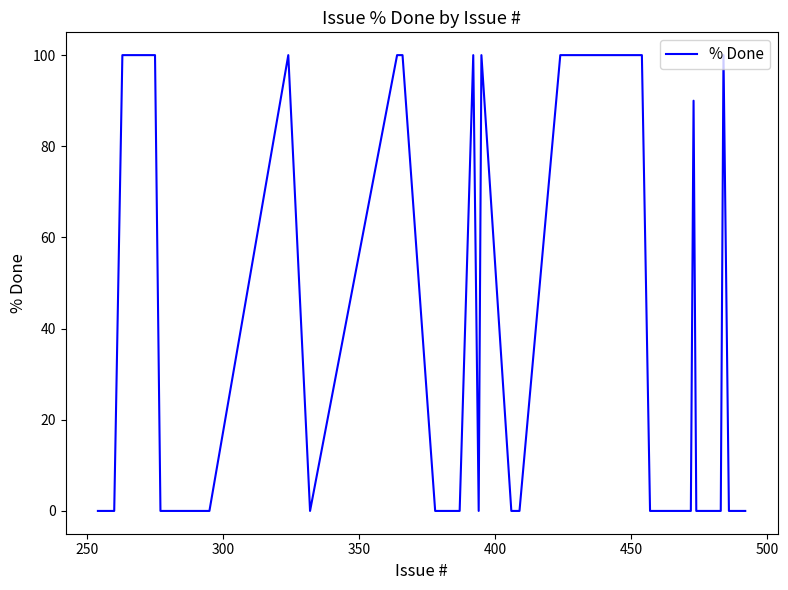

What is the greatest value displayed?

100